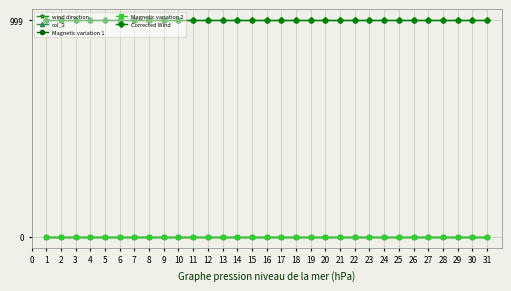

At how many categories does at least one series exceed 731?

31